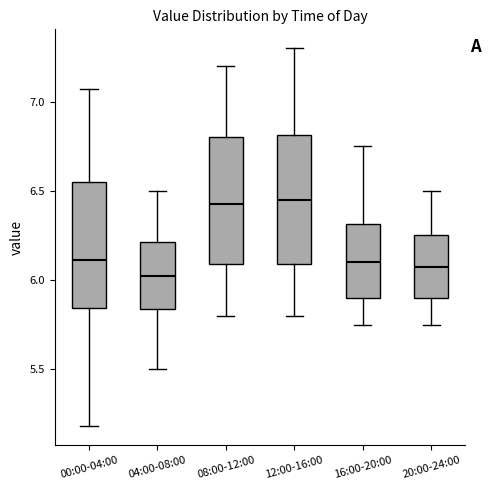

Where is the lower edge of the box for 00:00-04:00 on the y-axis? The values are not printed on the chart, so give them approximately, as read against the axis.

5.85